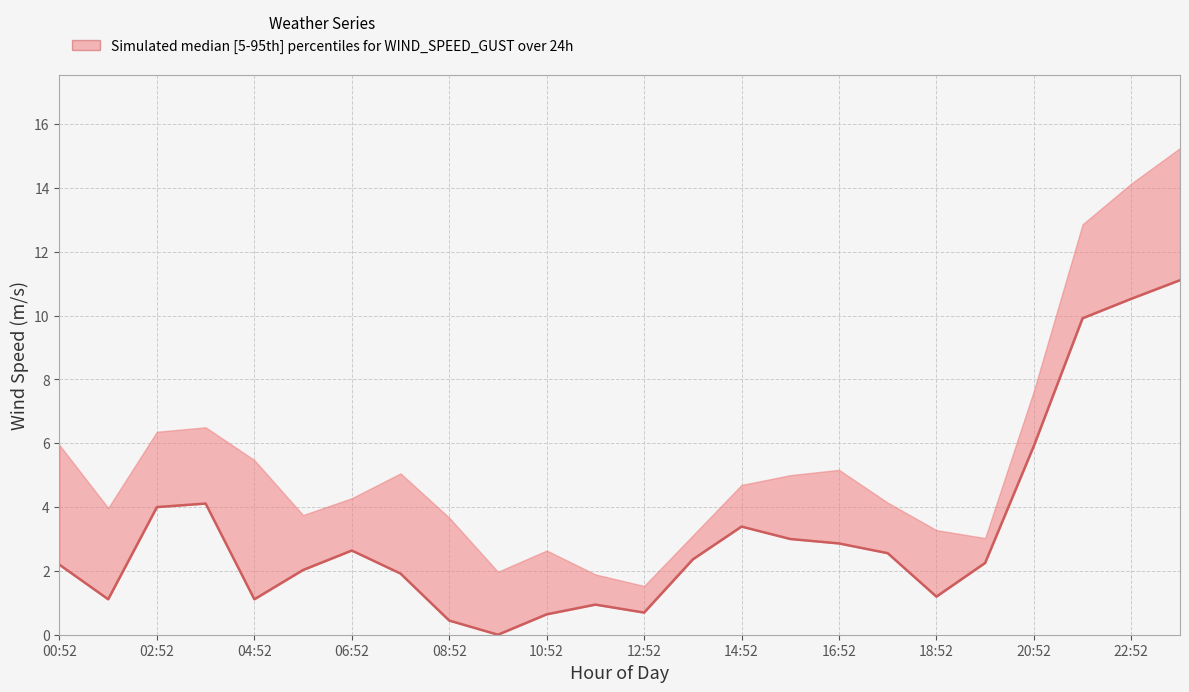

What is the label of the 12th point from the left?

22:52